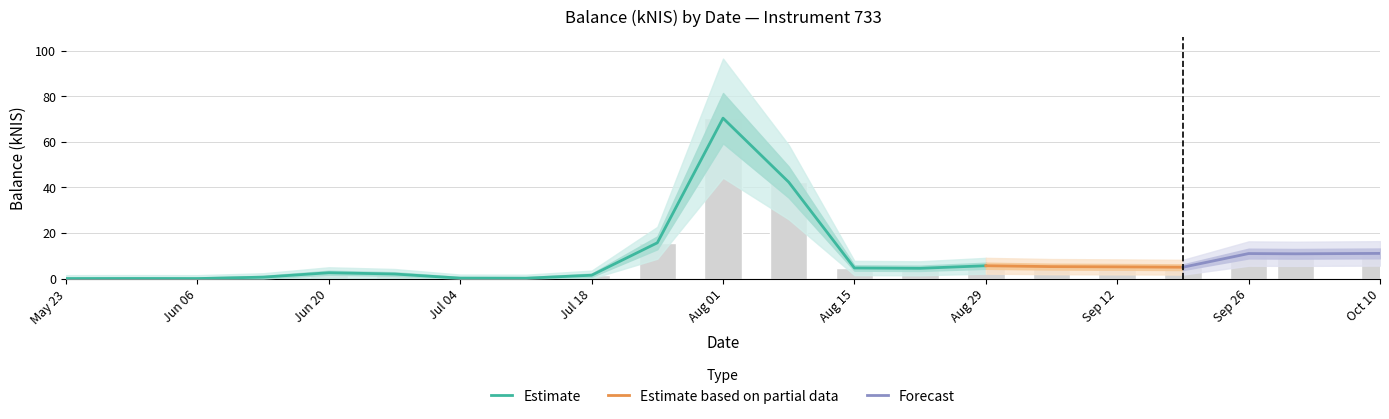

List the labels in order of value, largest first.

2024-08-01, 2024-08-08, 2024-07-25, 2024-10-10, 2024-09-26, 2024-10-01, 2024-08-29, 2024-09-05, 2024-09-12, 2024-09-19, 2024-08-15, 2024-08-22, 2024-06-20, 2024-06-27, 2024-07-18, 2024-06-13, 2024-07-04, 2024-07-11, 2024-05-30, 2024-05-23, 2024-06-06